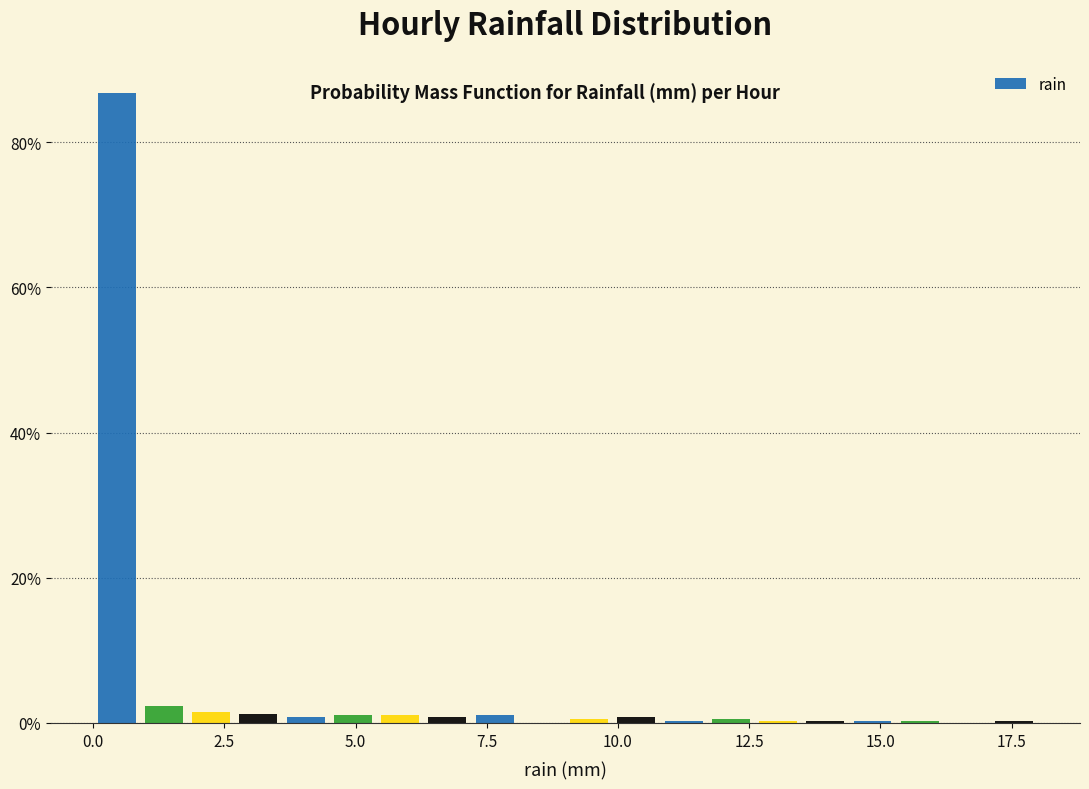

Read against the x-axis, roughly where is the centre of the tallest bar?

0.5